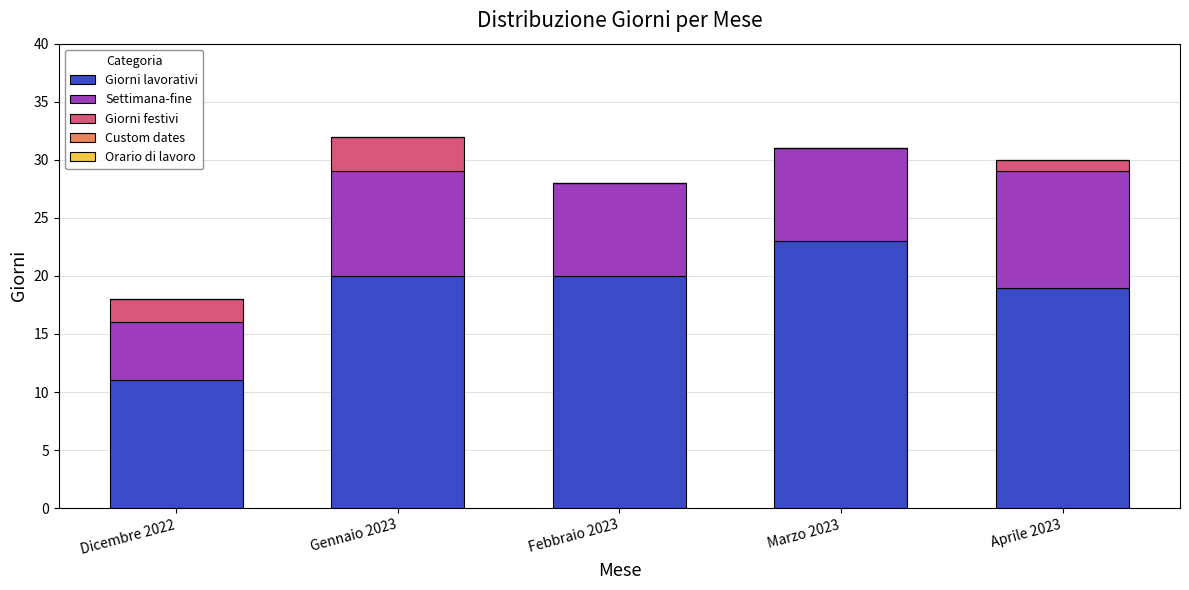

The value of Giorni lavorativi at Febbraio 2023 is 20. True or false?

True